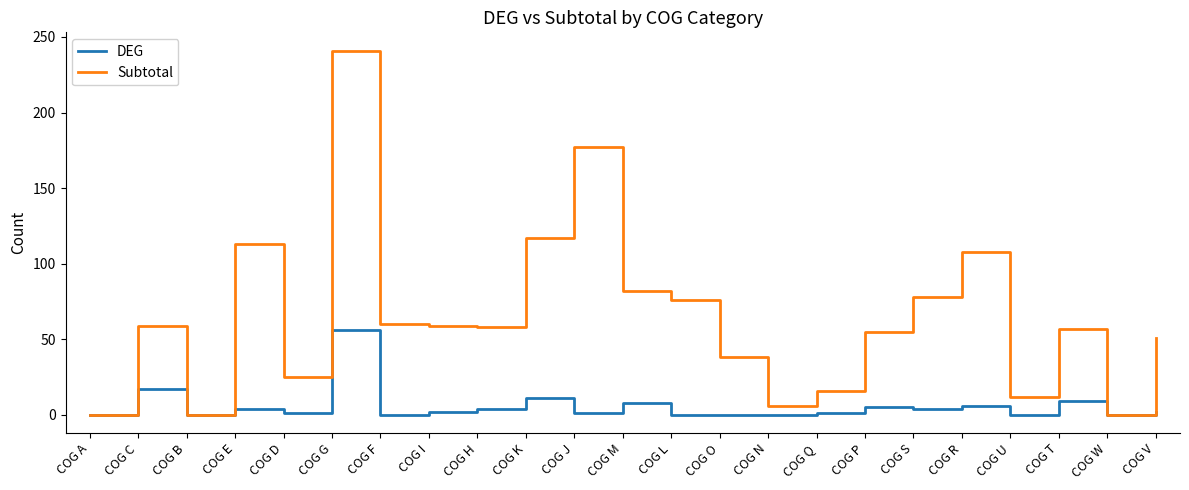

At which label is DEG closest to 28?

COG C